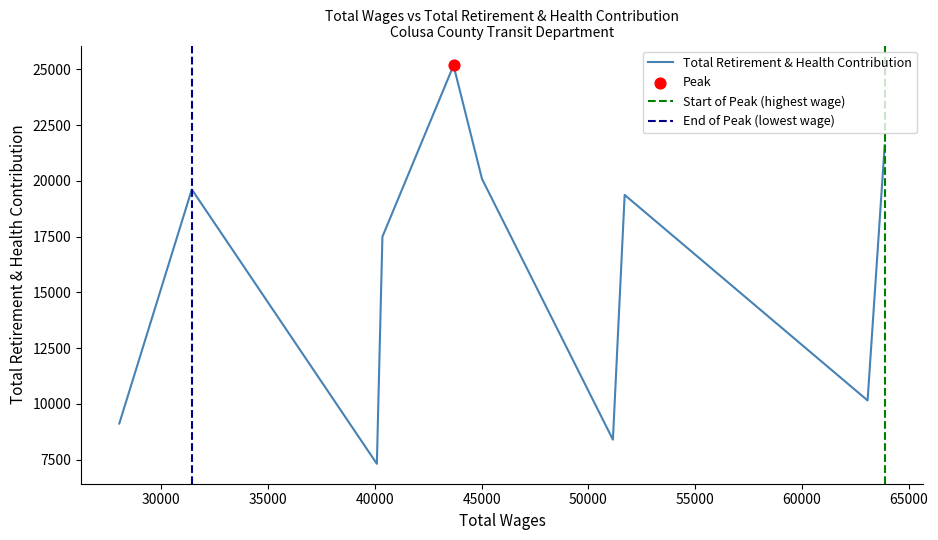

Between 51145.0 and 43684.0, which is larger?

43684.0